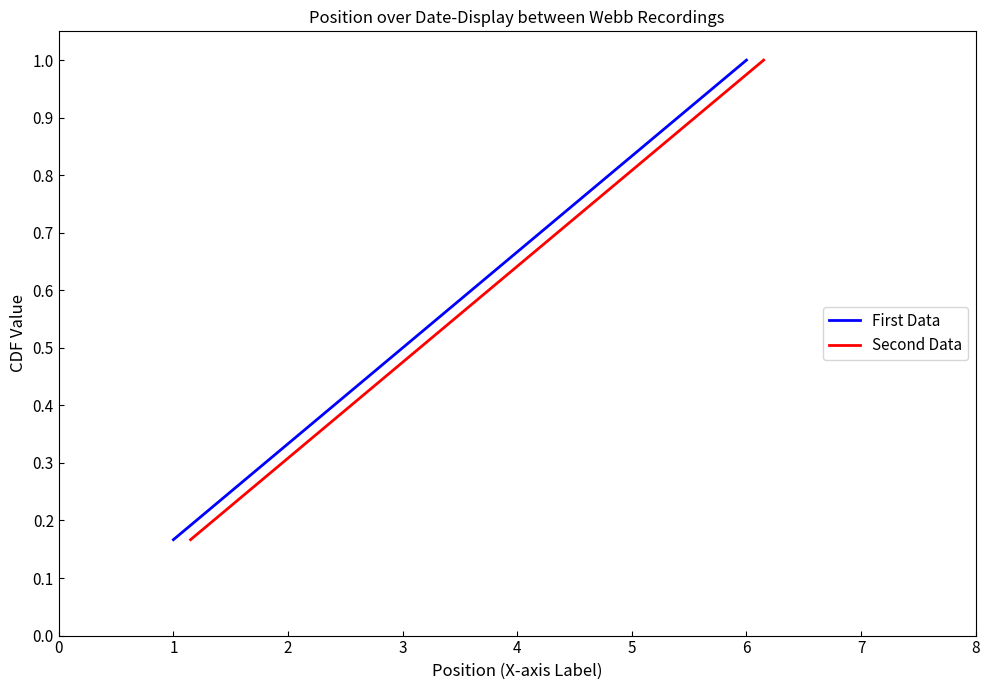

Does the chart have visible grid lines?

No